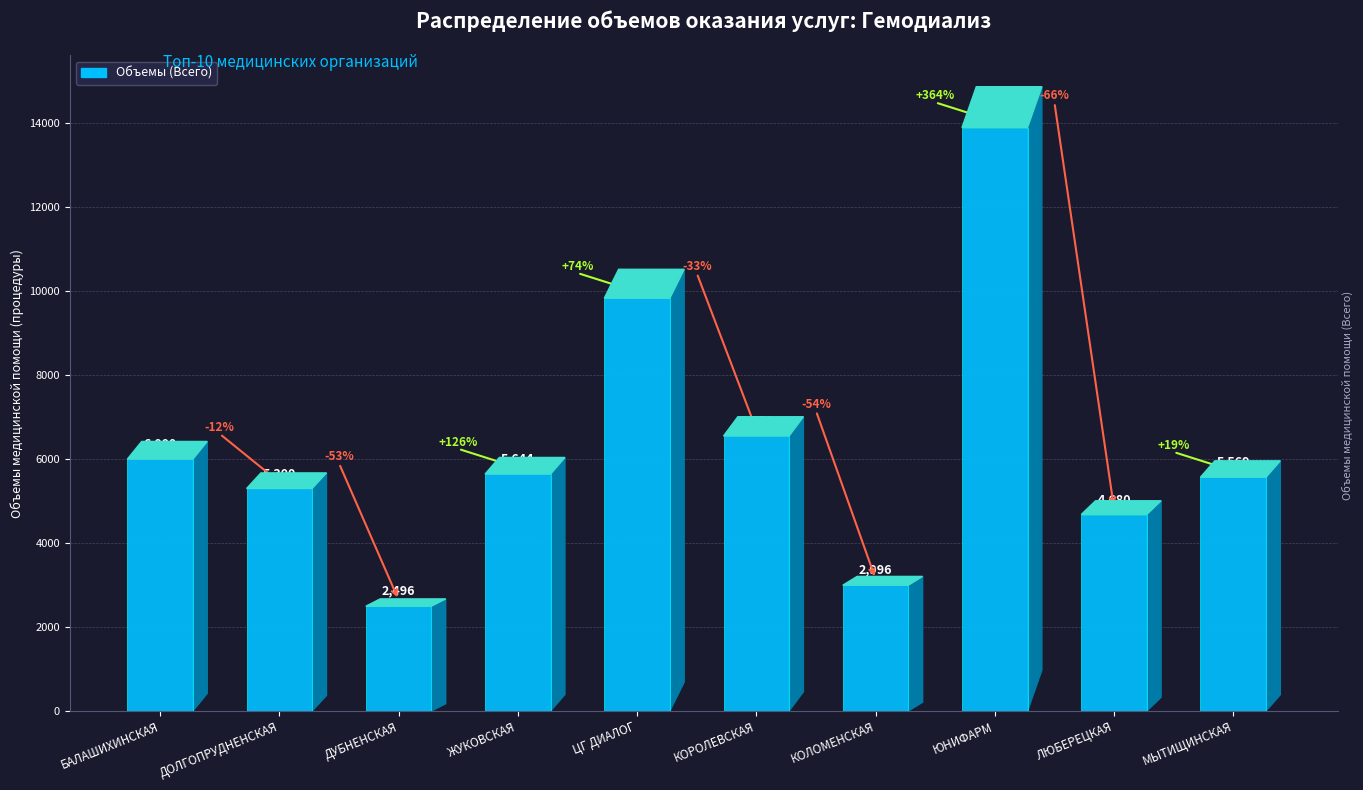

Reading left to right, extract all data points from this chart.

БАЛАШИХИНСКАЯ=6000	ДОЛГОПРУДНЕНСКАЯ=5300	ДУБНЕНСКАЯ=2496	ЖУКОВСКАЯ=5644	ЦГ ДИАЛОГ=9832	КОРОЛЕВСКАЯ=6550	КОЛОМЕНСКАЯ=2996	ЮНИФАРМ=13896	ЛЮБЕРЕЦКАЯ=4680	МЫТИЩИНСКАЯ=5569